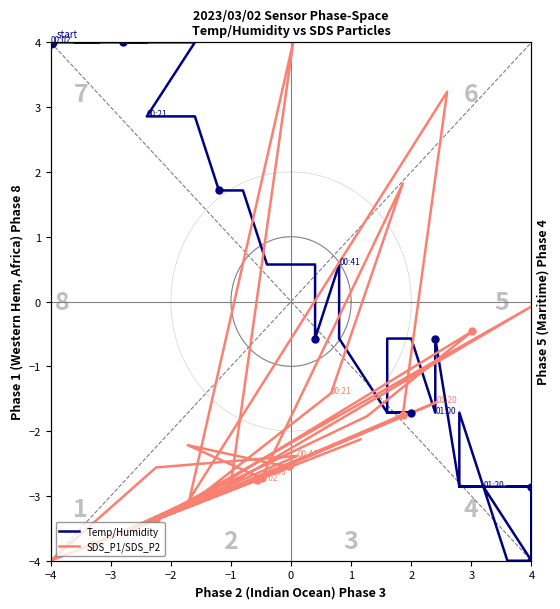

Which series contains the highest Y value?

Temp/Humidity